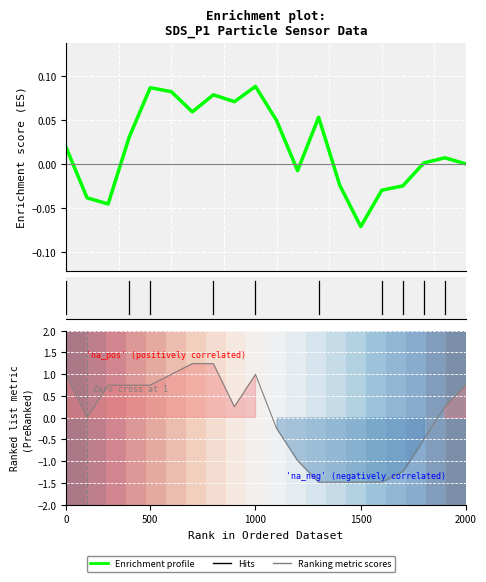

True or false: Enrichment profile and 0.0 intersect in this chart.

False